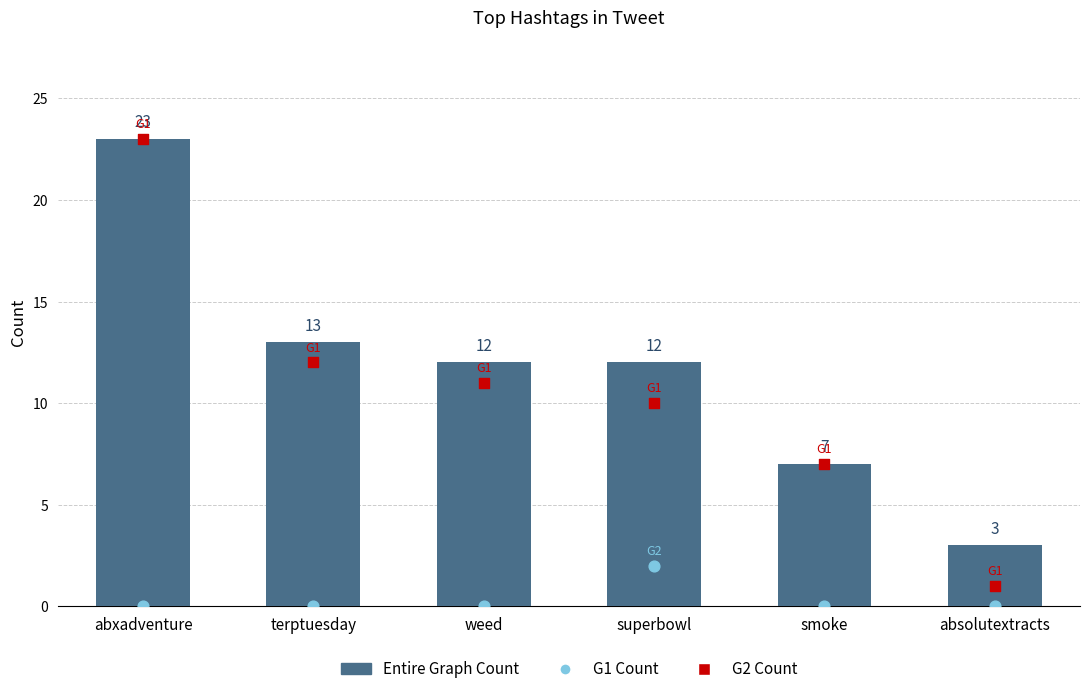

Which series reaches the maximum Y coordinate?

Entire Graph Count